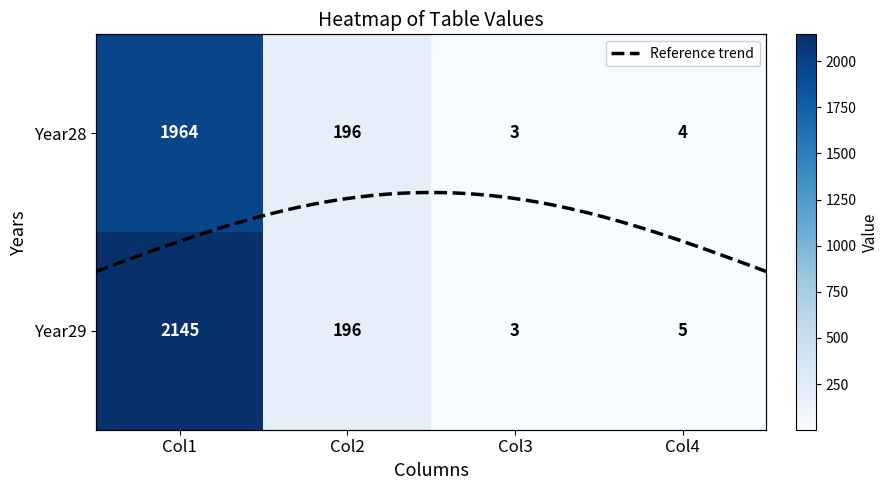

Is it true that Year29 equals 5 at Col4?

True